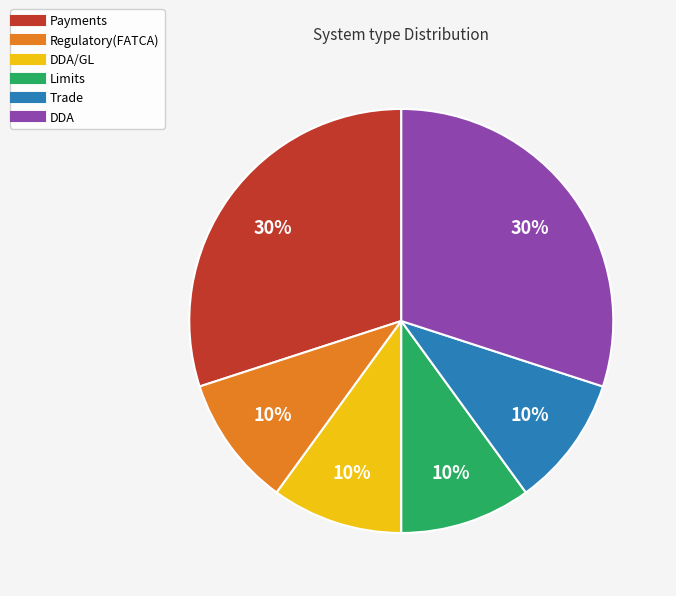

To the nearest percent, what is the average slice percentage?

17%